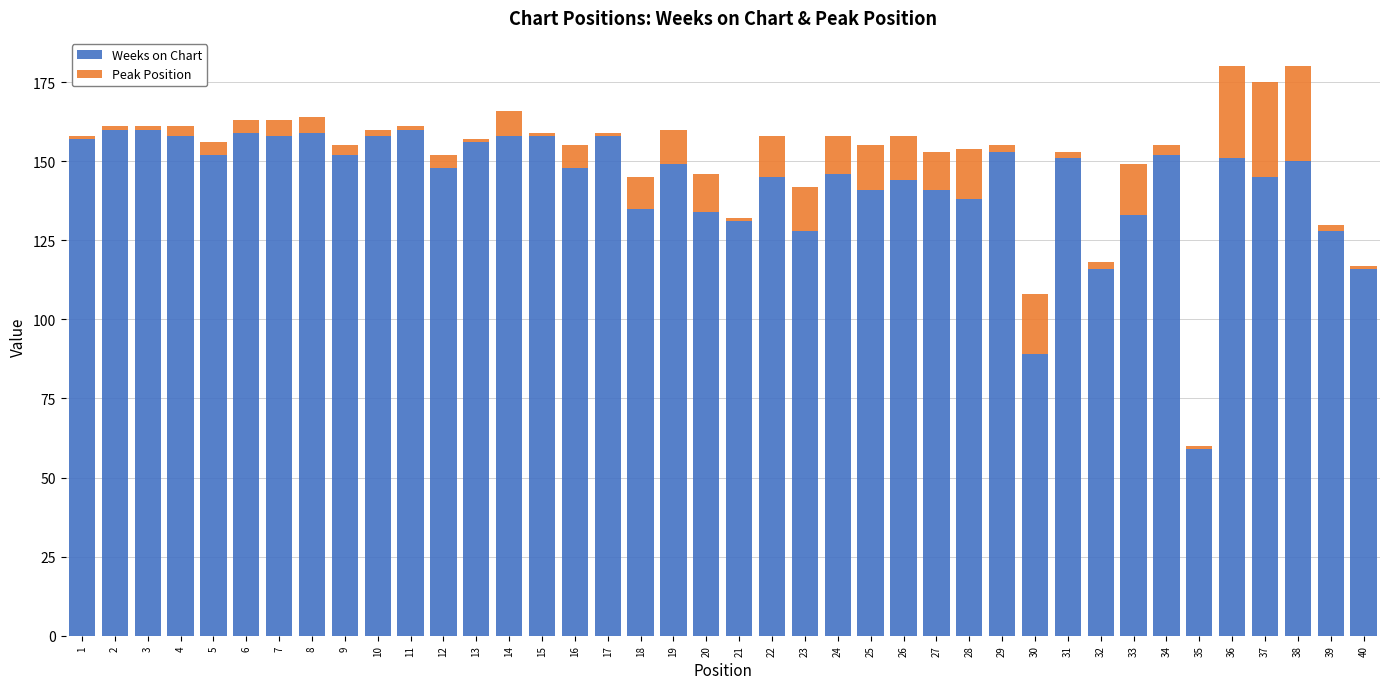

True or false: Weeks on Chart has a value of 45 at 36.

False